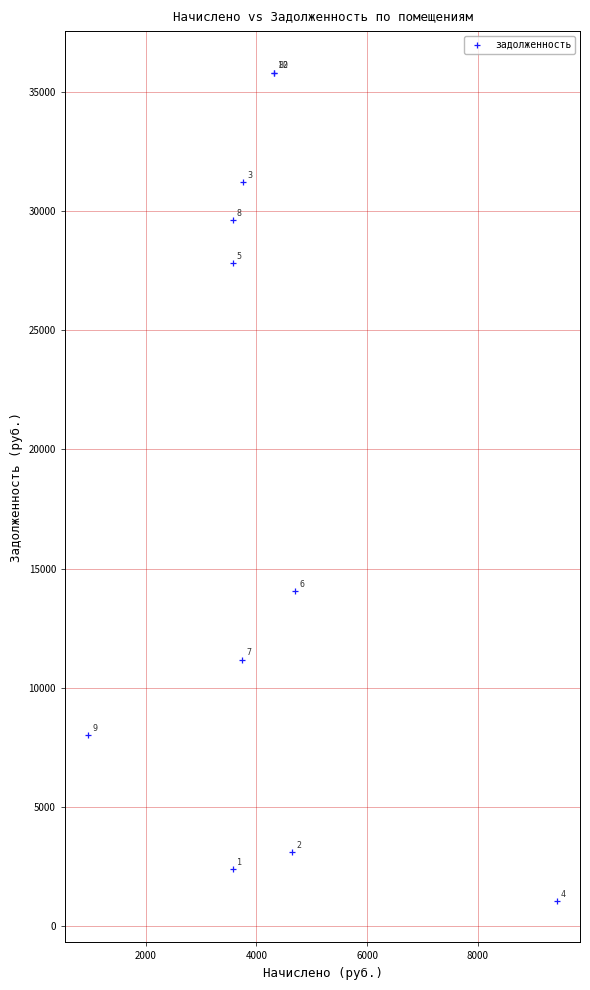

What Y value in the scatter plot is closest to 18430?

14061.7